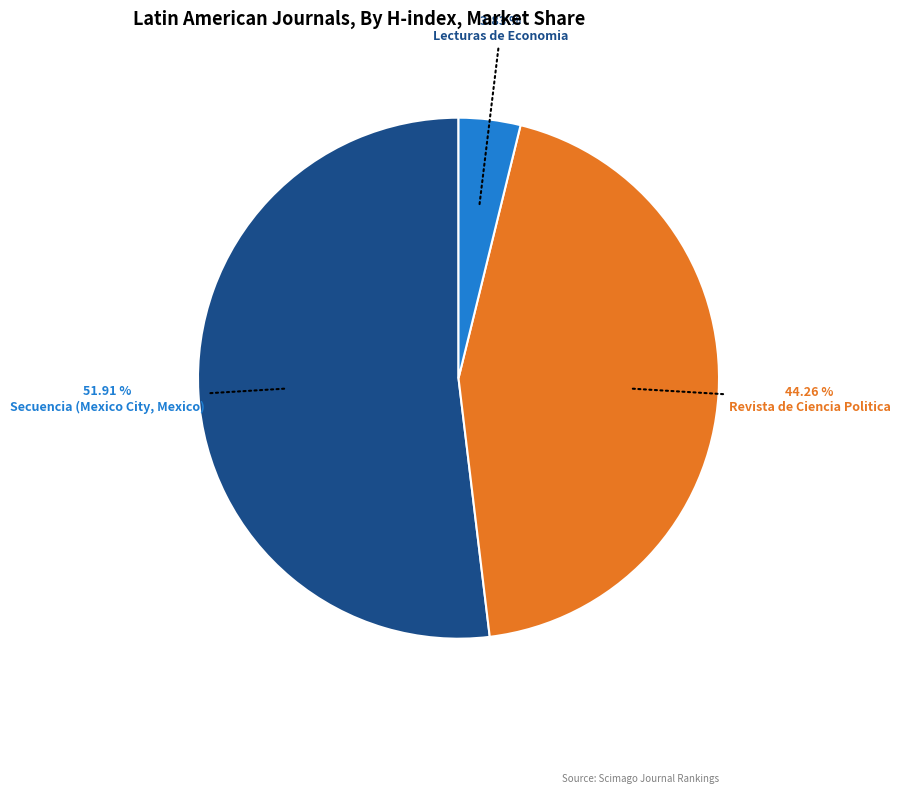

How much of the chart is everything except Secuencia (Mexico City, Mexico)?

48.1%